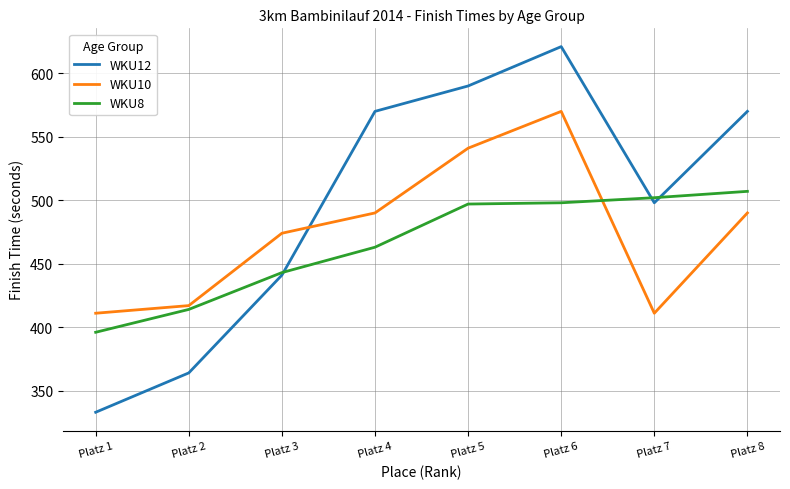

What is the highest value of the WKU10 series?

570